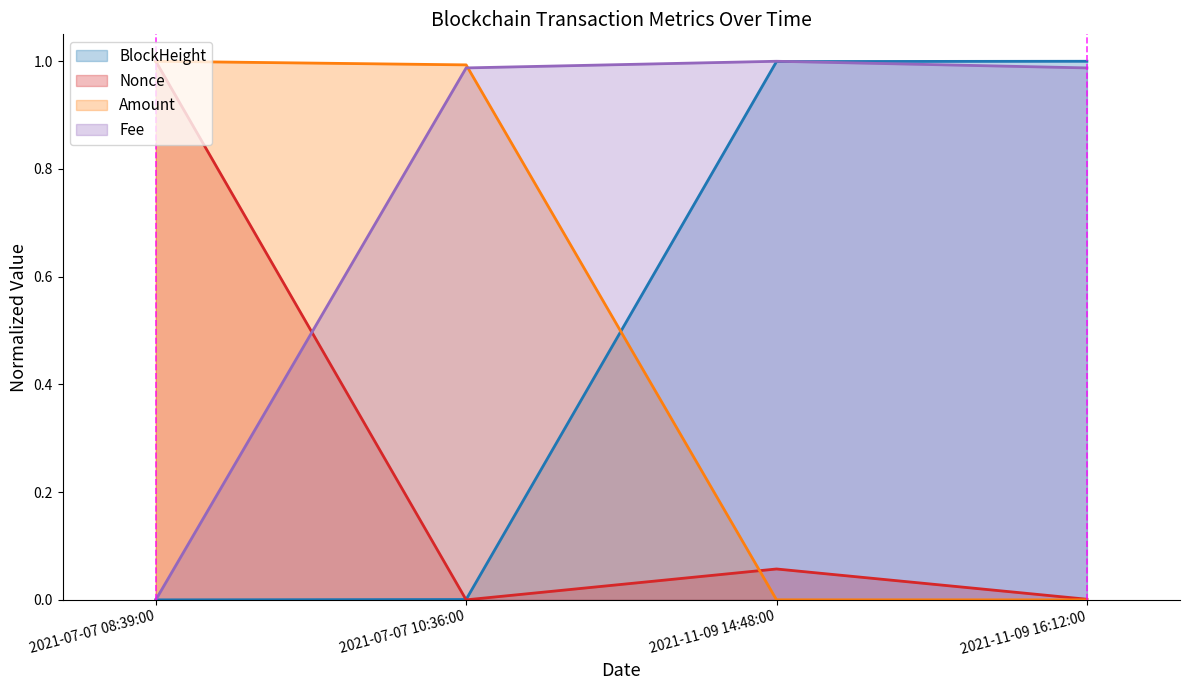

What position from the right is 2021-11-09 16:12:00?

1